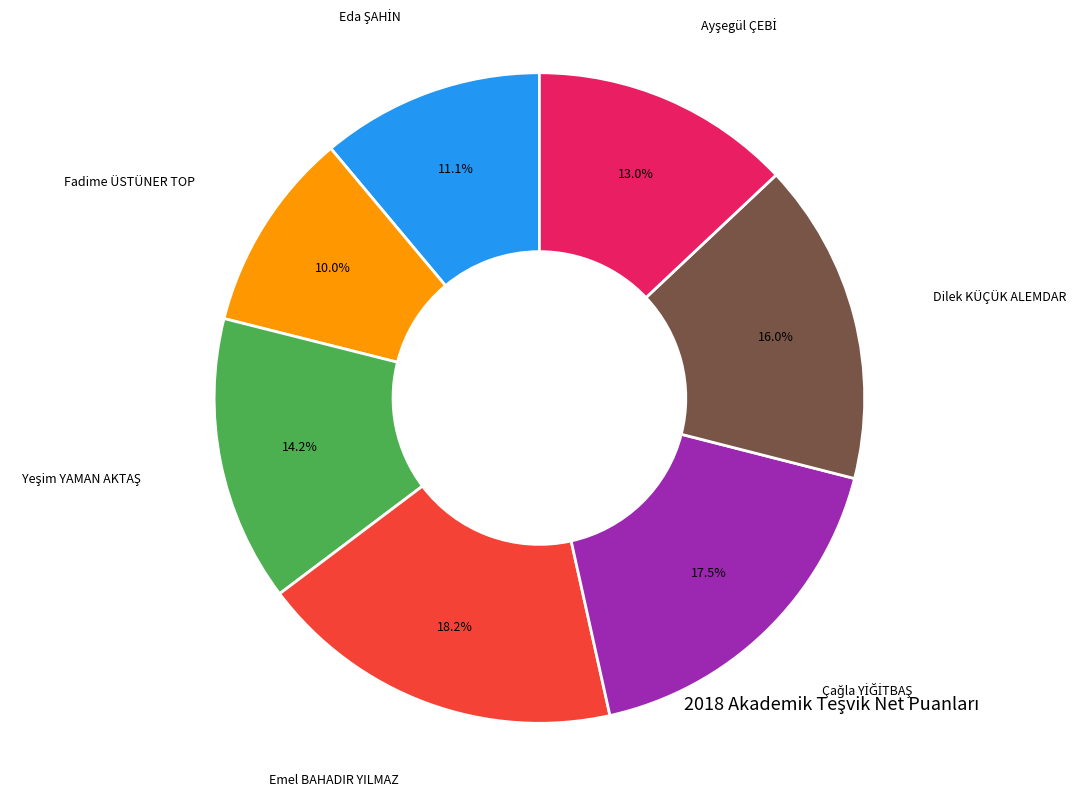

What is the smallest slice in the pie chart?

Fadime ÜSTÜNER TOP